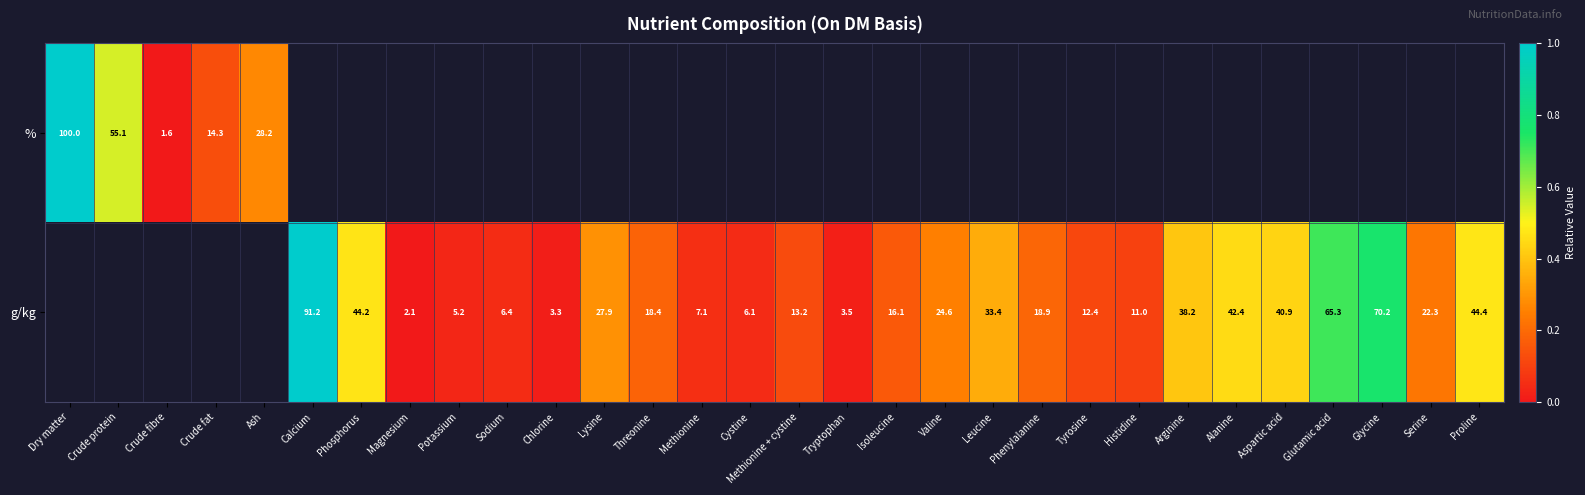

The g/kg series shows 5.5 at Tryptophan. True or false?

False